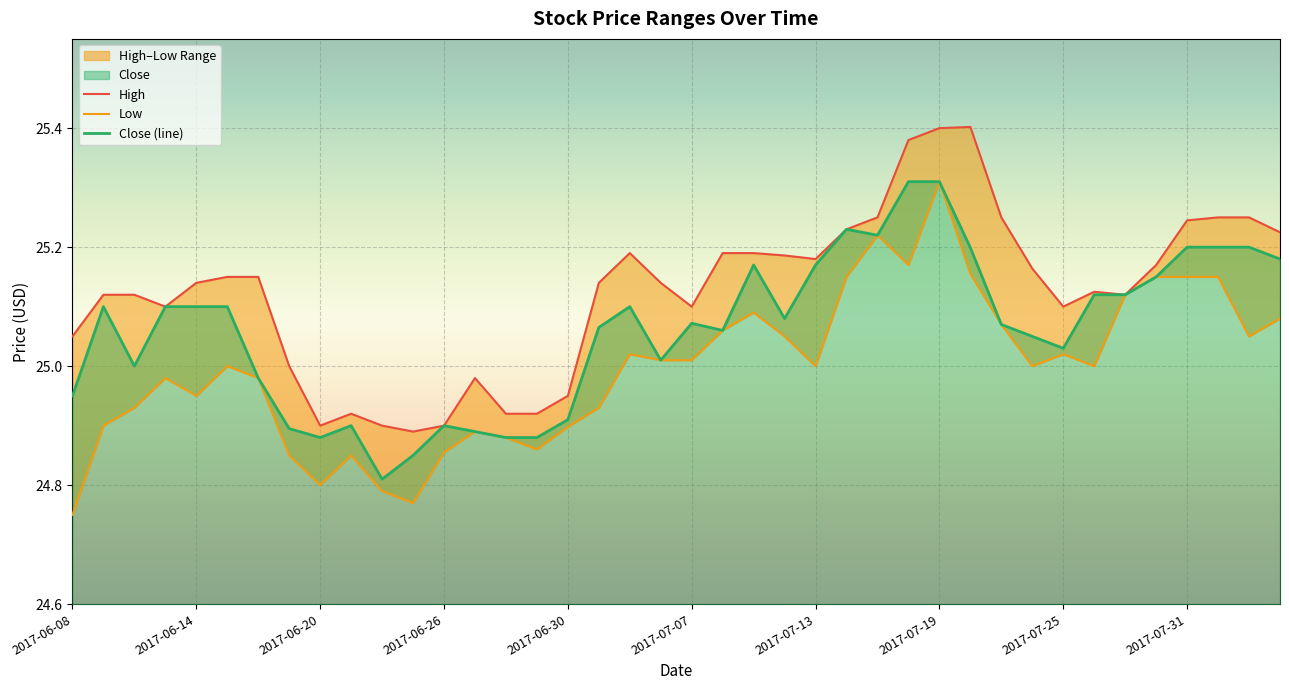

Read the High value at 2017-07-17.

25.2